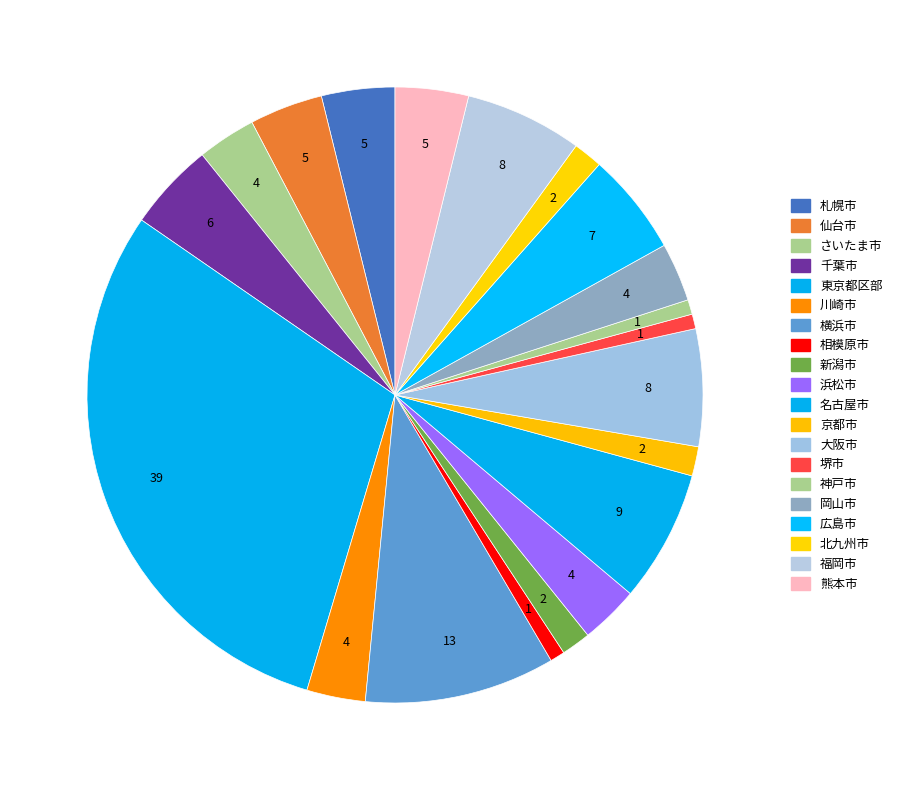

Approximately how many times larger is the value at 新潟市 compared to 名古屋市?

0.2